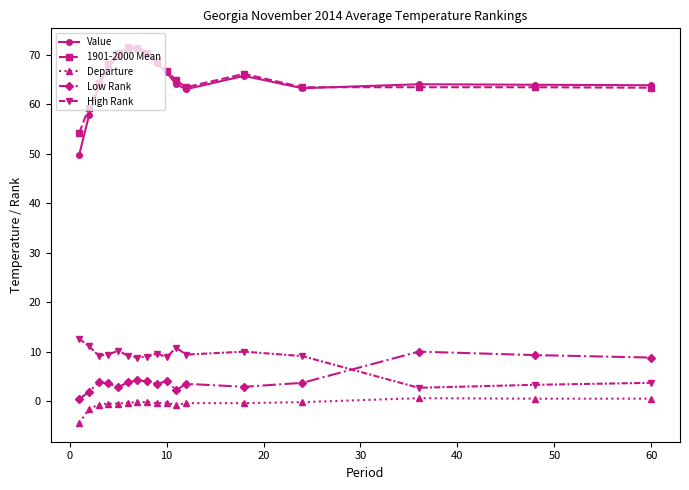

Does the chart display data point markers on the line(s)?

Yes